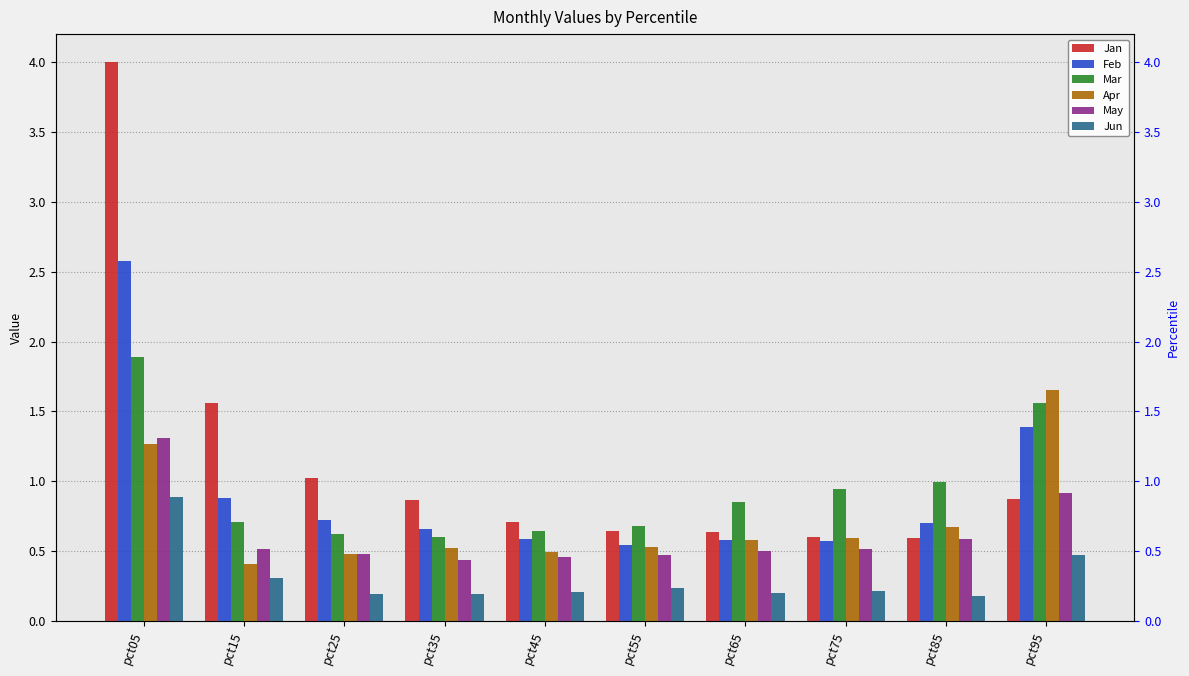

What is the average value of the Apr series?

0.7